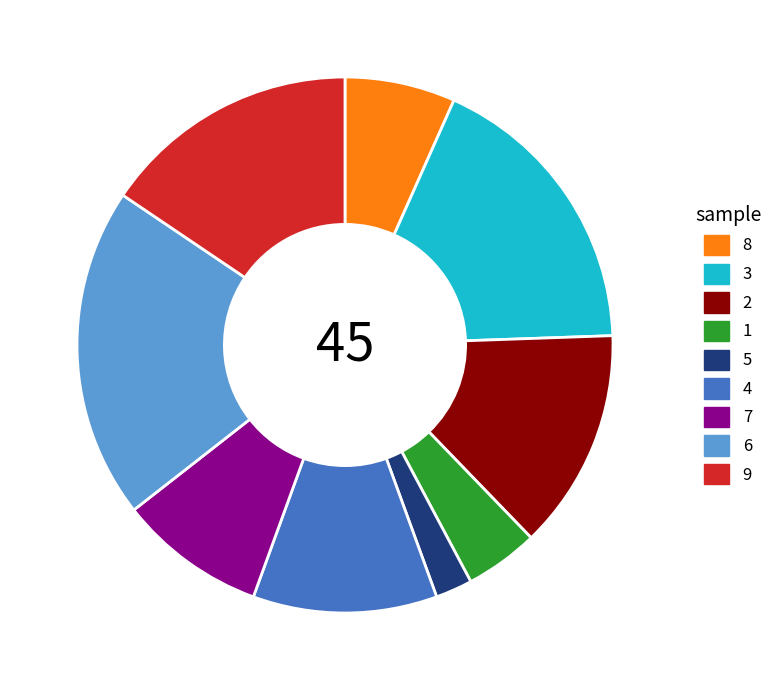

Combined, do 6 and 1 account for over 50%?

No